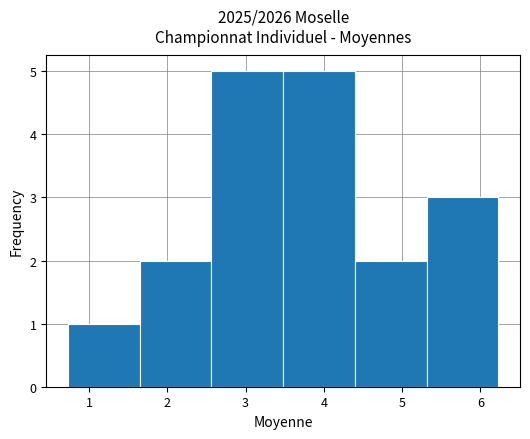

Reading left to right, transcribe this chart: for each bar, give the range it covers on the x-axis and its height. Neither the bar edges nor the heights are printed on the chart, so give them approximately, as read against the axes.

0.7 to 1.6: 1
1.6 to 2.6: 2
2.6 to 3.5: 5
3.5 to 4.4: 5
4.4 to 5.3: 2
5.3 to 6.2: 3